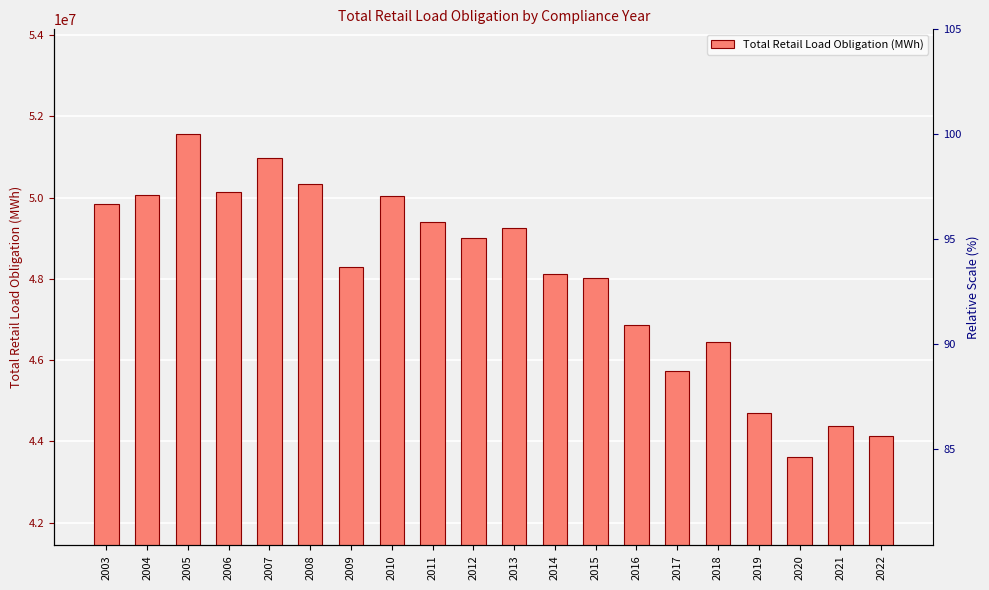

The value at 2003 is 49834324. True or false?

True